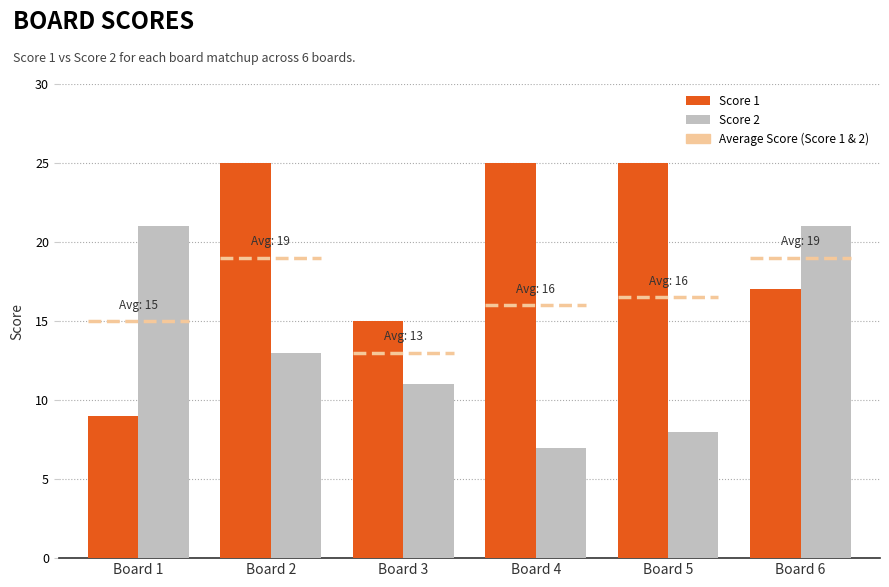

What value does the Score 1 series have at Board 3?

15